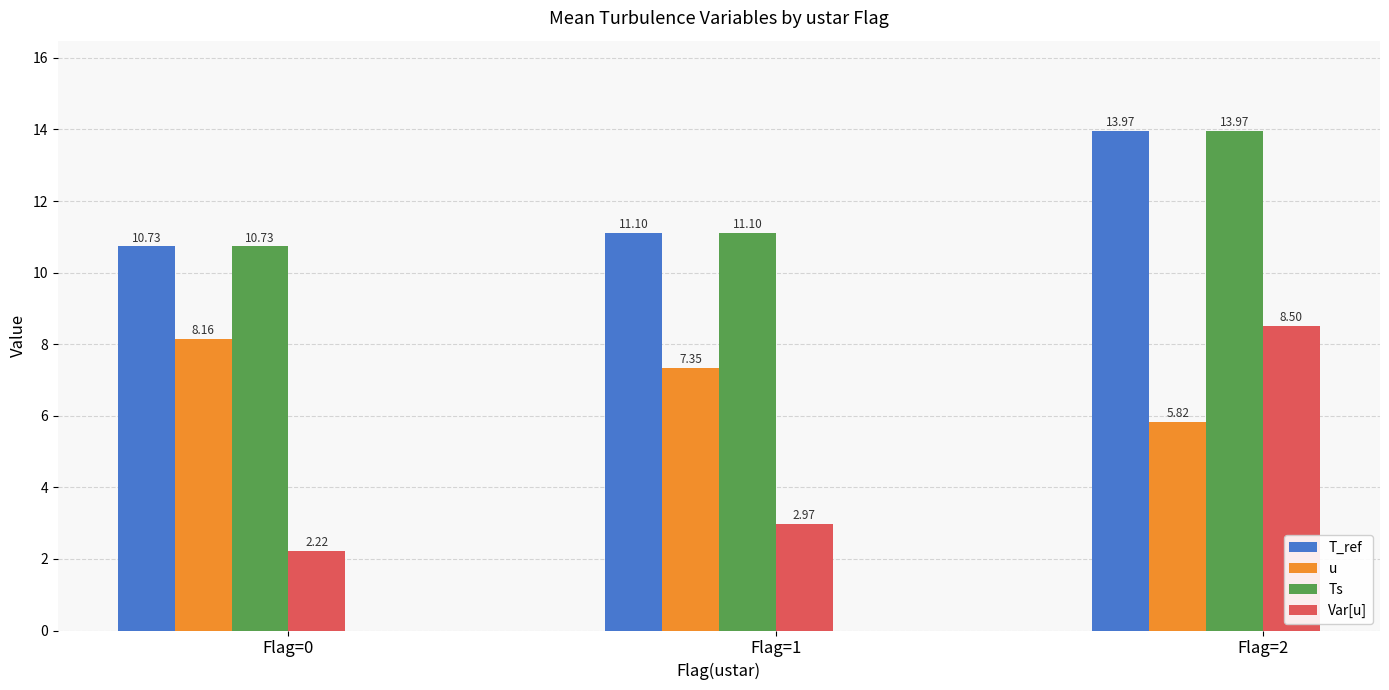

Where is Var[u] nearest to the value 5?

Flag=1